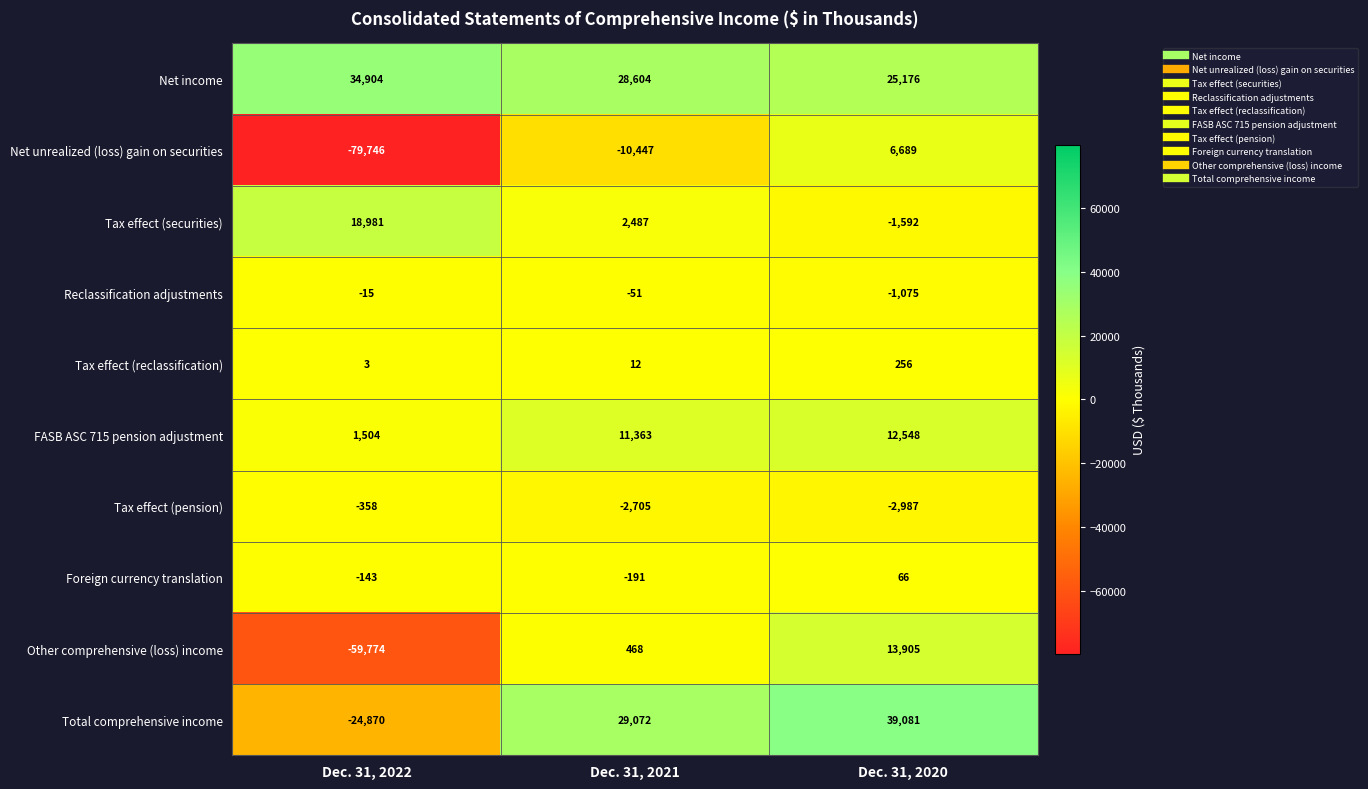

Reading right to left, what are all the values shown in this chart?

Net income: Dec. 31, 2020=25176	Dec. 31, 2021=28604	Dec. 31, 2022=34904
Net unrealized (loss) gain on securities: Dec. 31, 2020=6689	Dec. 31, 2021=-10447	Dec. 31, 2022=-79746
Tax effect (securities): Dec. 31, 2020=-1592	Dec. 31, 2021=2487	Dec. 31, 2022=18981
Reclassification adjustments: Dec. 31, 2020=-1075	Dec. 31, 2021=-51	Dec. 31, 2022=-15
Tax effect (reclassification): Dec. 31, 2020=256	Dec. 31, 2021=12	Dec. 31, 2022=3
FASB ASC 715 pension adjustment: Dec. 31, 2020=12548	Dec. 31, 2021=11363	Dec. 31, 2022=1504
Tax effect (pension): Dec. 31, 2020=-2987	Dec. 31, 2021=-2705	Dec. 31, 2022=-358
Foreign currency translation: Dec. 31, 2020=66	Dec. 31, 2021=-191	Dec. 31, 2022=-143
Other comprehensive (loss) income: Dec. 31, 2020=13905	Dec. 31, 2021=468	Dec. 31, 2022=-59774
Total comprehensive income: Dec. 31, 2020=39081	Dec. 31, 2021=29072	Dec. 31, 2022=-24870